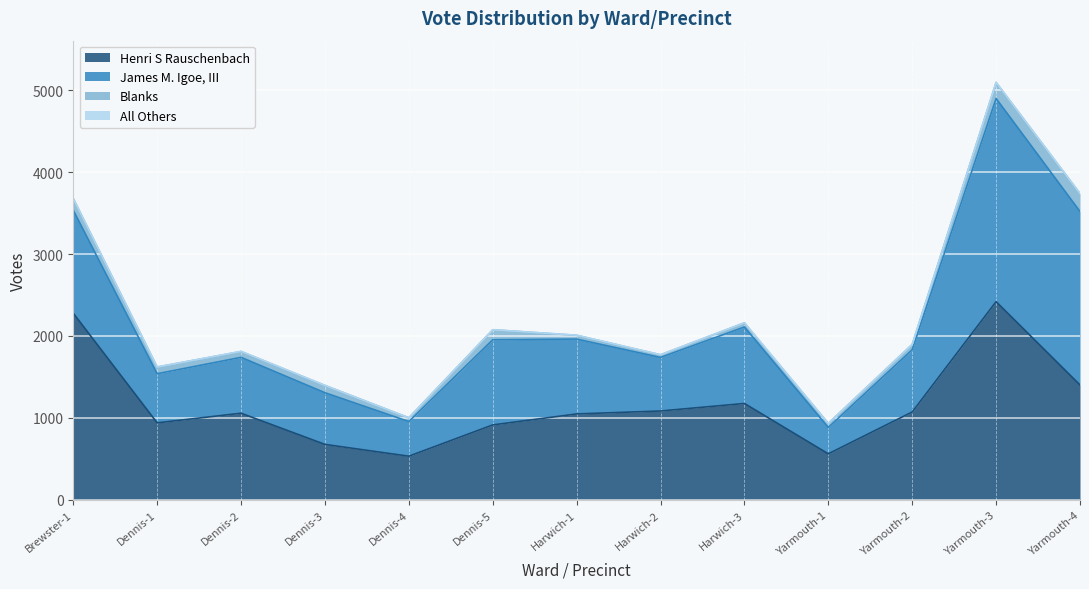

How many interior local peaks does the James M. Igoe, III series have?

4